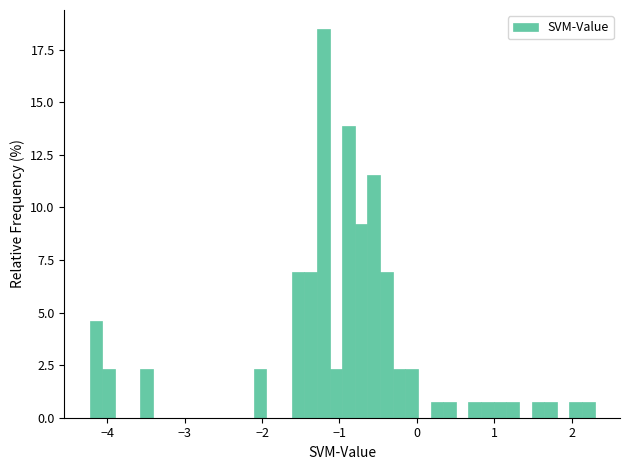

Read against the x-axis, roughly where is the centre of the tallest bar?

-1.2